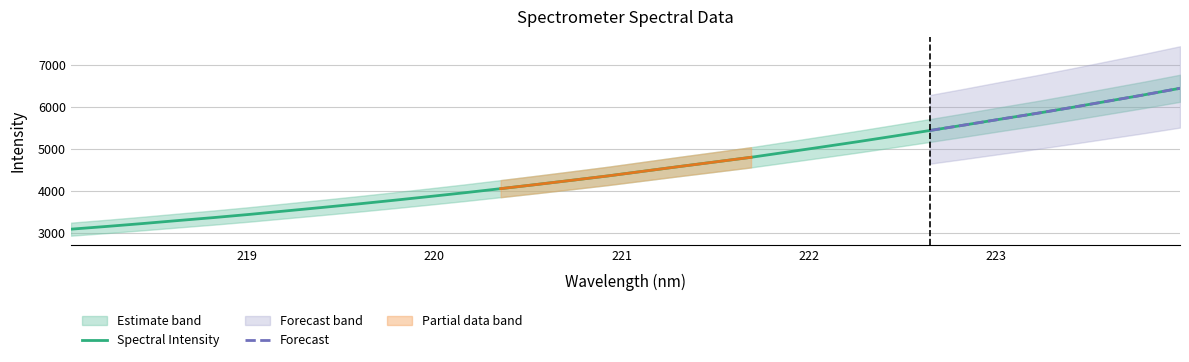

What is the highest value of the Spectral Intensity series?

6437.4